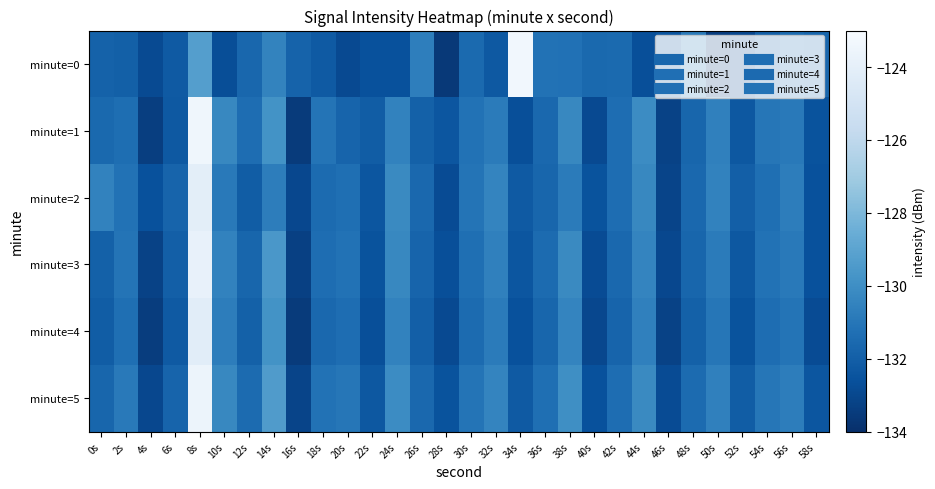

Which series has the widest spread of values?

minute=0